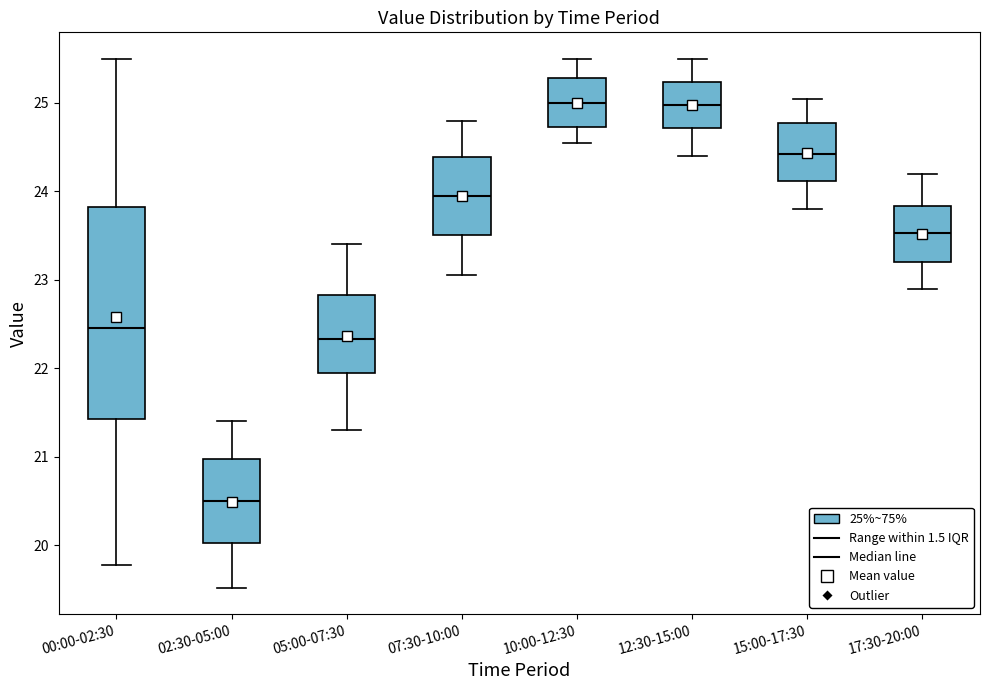

Which box is the tallest, from its lower edge to its upper edge?

00:00-02:30